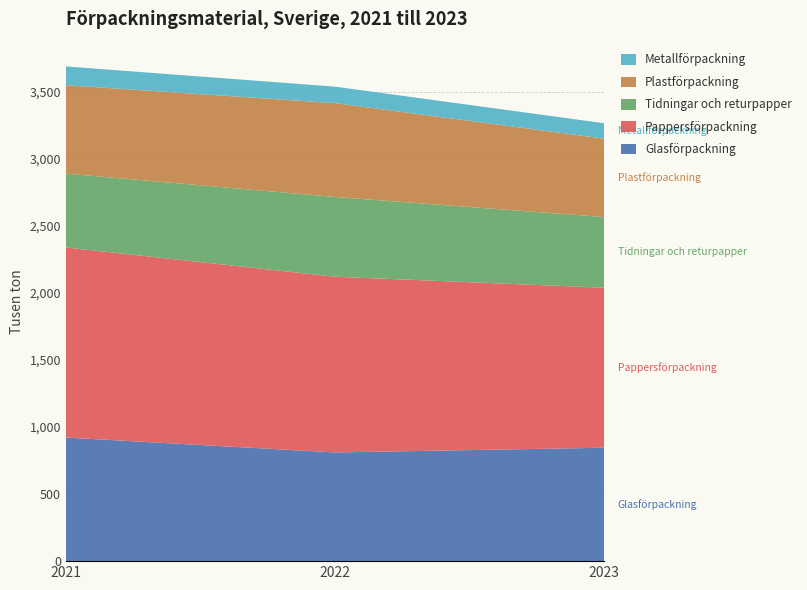

Reading left to right, what are all the values shown in this chart?

Glasförpackning: 922	811	846
Pappersförpackning: 1418	1311	1194
Tidningar och returpapper: 551	595	527
Plastförpackning: 660	700	585
Metallförpackning: 140	123	115